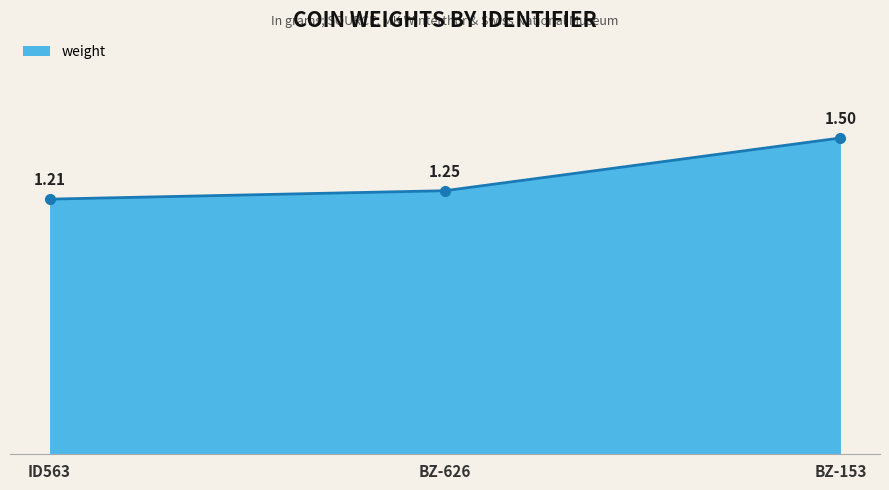

Which category has the lowest value across all series?

ID563